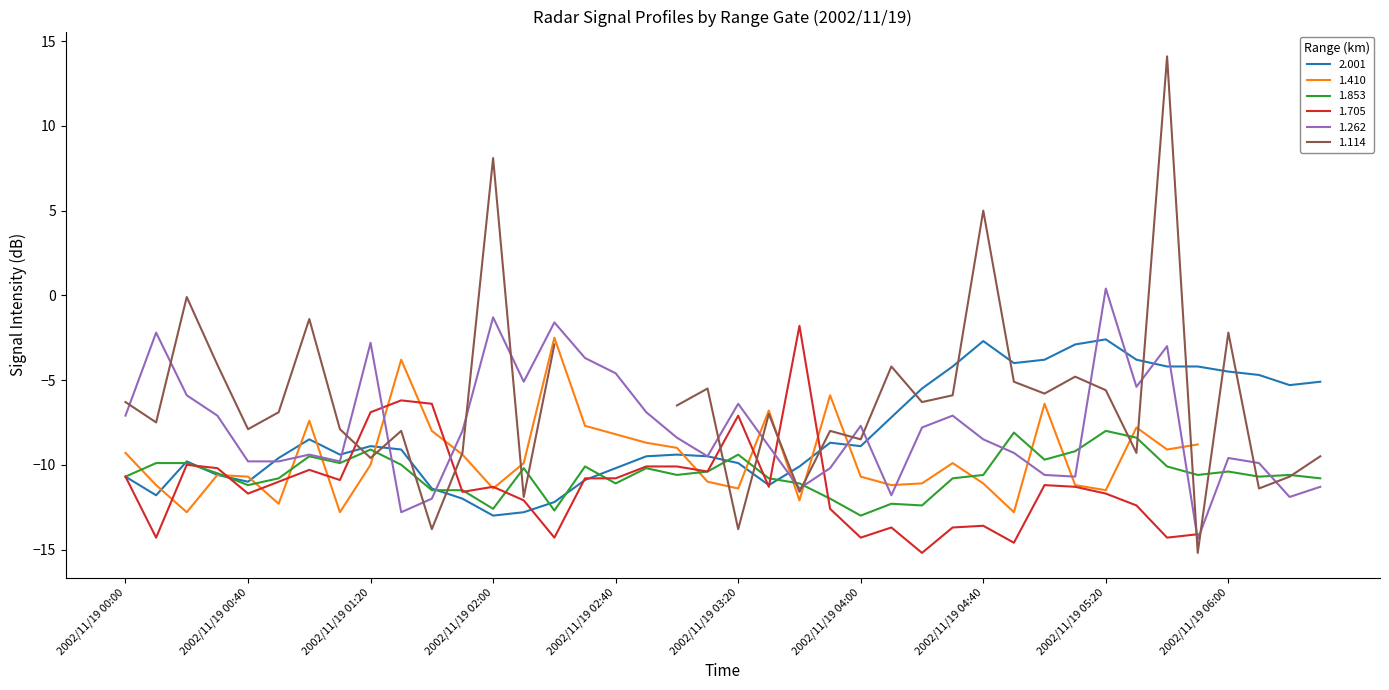

The 2.001 series shows -3.7 at 2002/11/19 04:00. True or false?

False